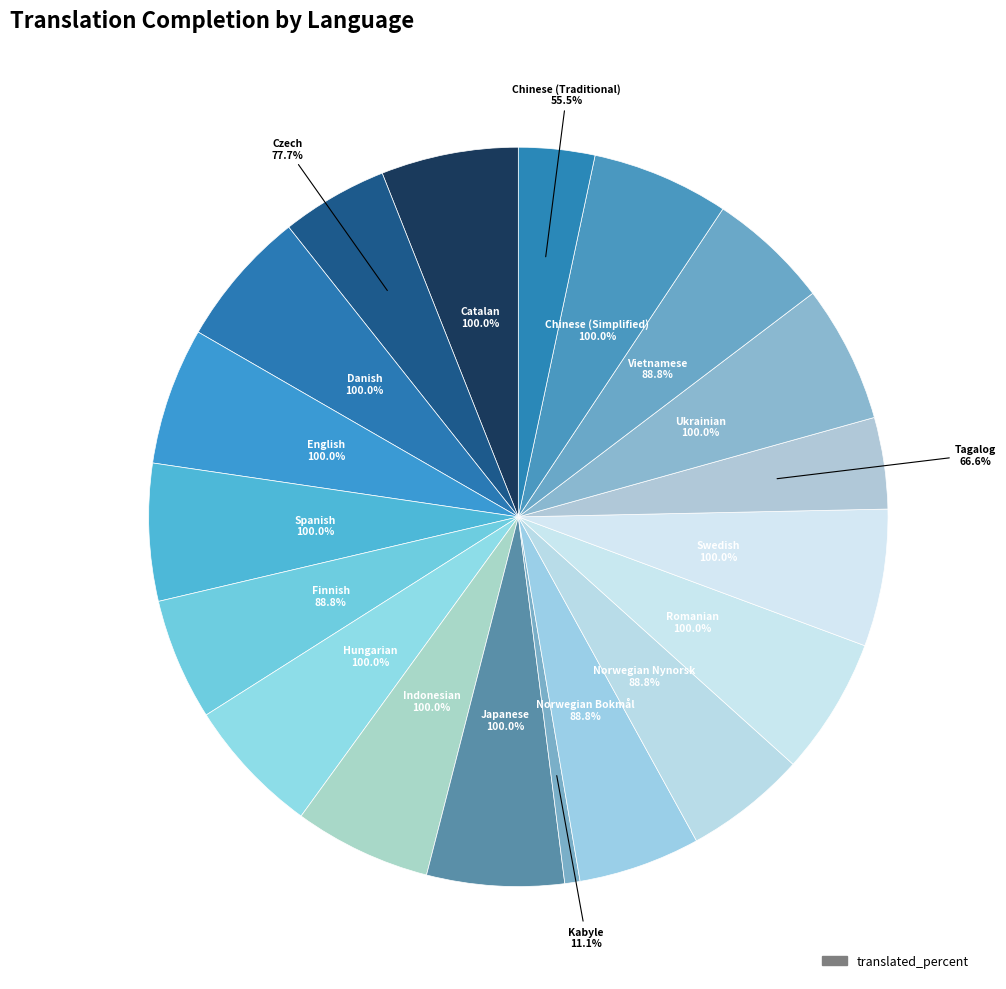

The Kabyle slice represents 1% of the pie. True or false?

True